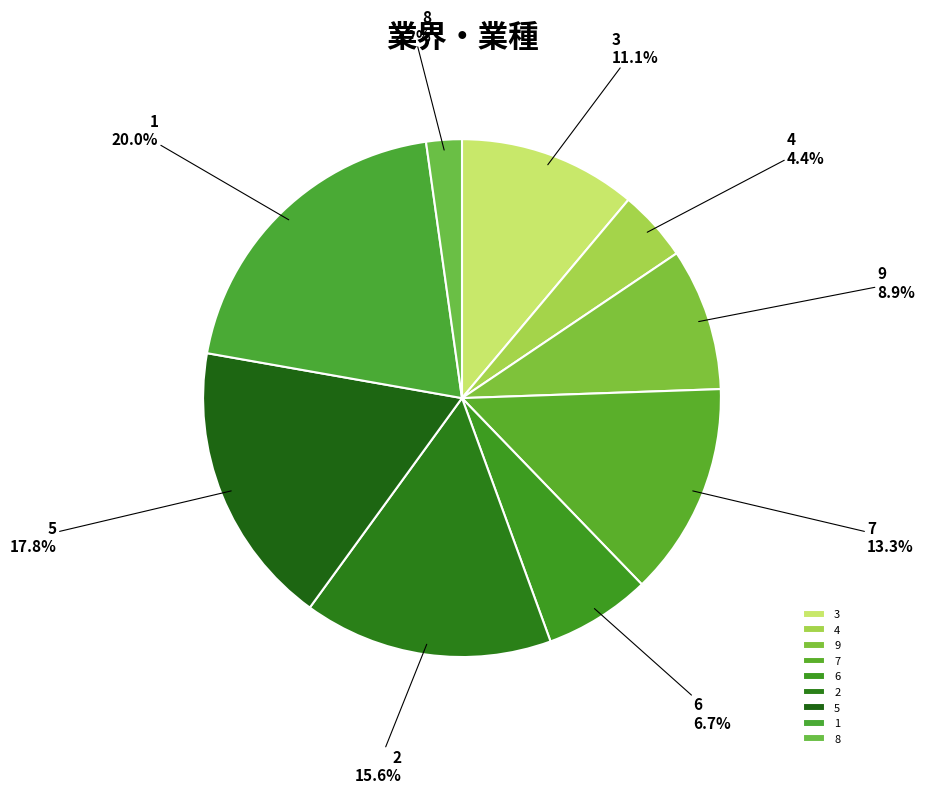

Does 7 represent more than half of the total?

No